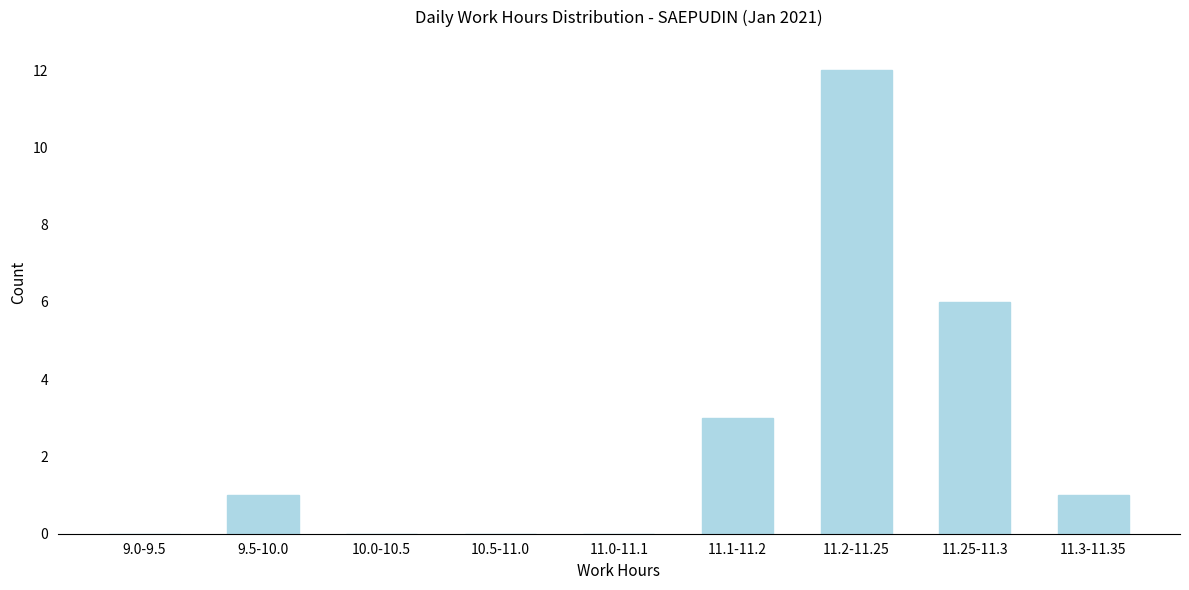

Reading left to right, transcribe all the data shown in this chart.

9.0-9.5=0	9.5-10.0=1	10.0-10.5=0	10.5-11.0=0	11.0-11.1=0	11.1-11.2=3	11.2-11.25=12	11.25-11.3=6	11.3-11.35=1